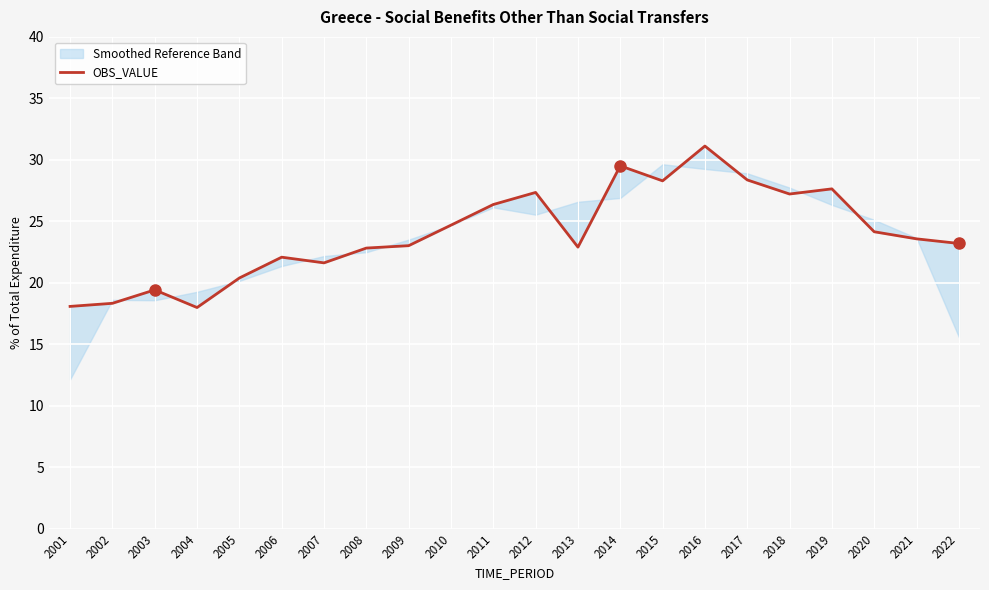

At which label does the data first exceed 23?

2009